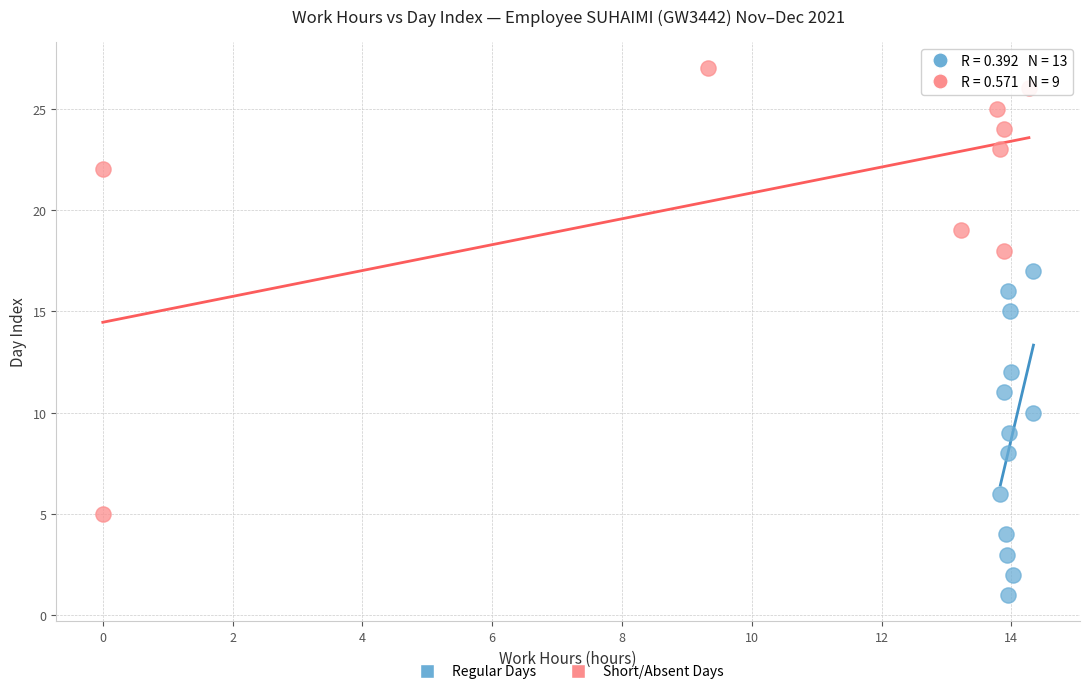

Which series contains the lowest Y value?

Regular Days